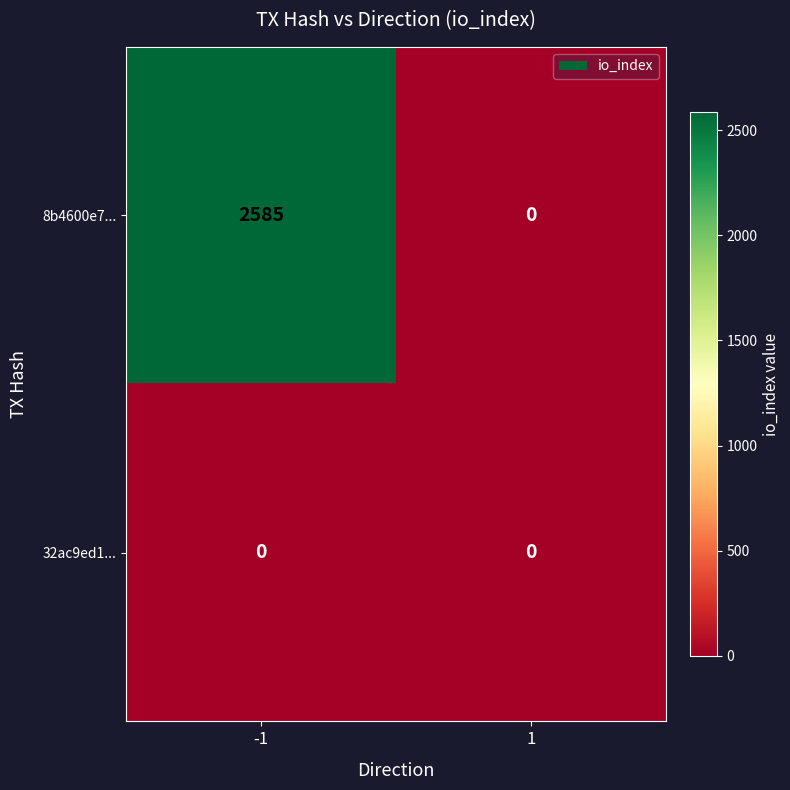

List the series in order of their overall mean, highest first.

8b4600e7..., 32ac9ed1...